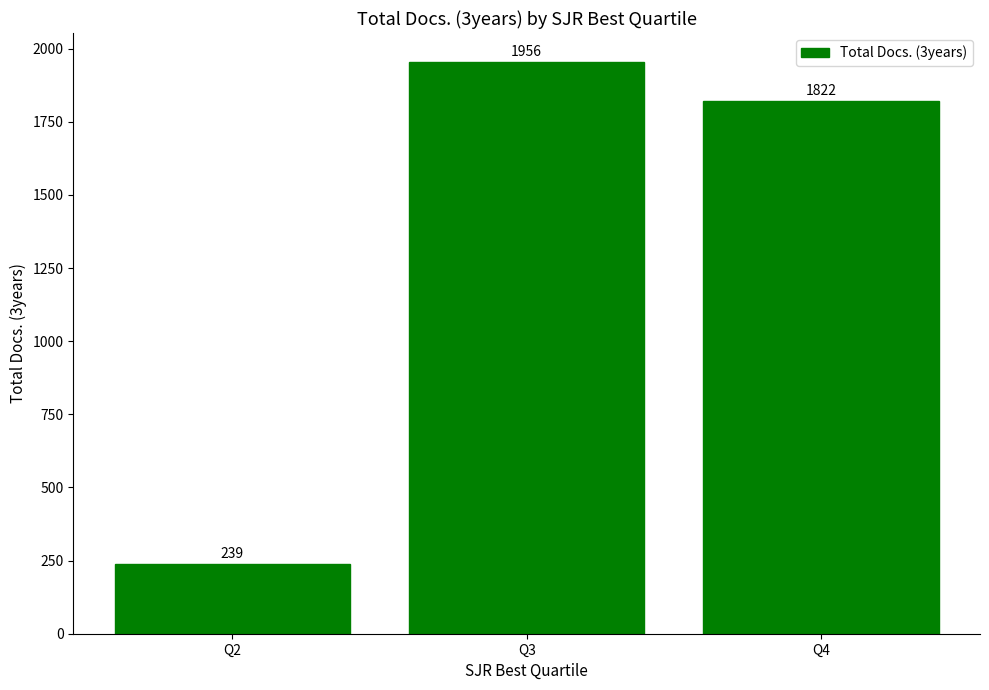

What is the minimum value shown in the chart?

239